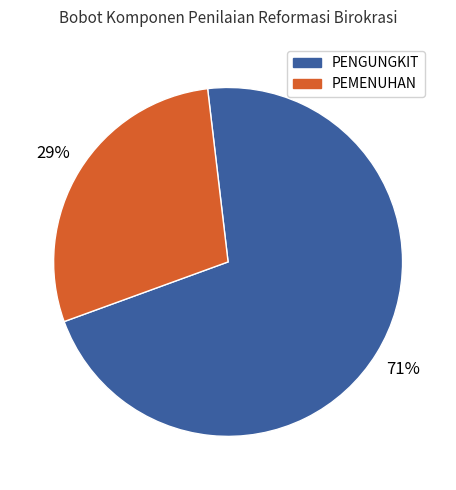

Is there a majority slice in this chart?

Yes